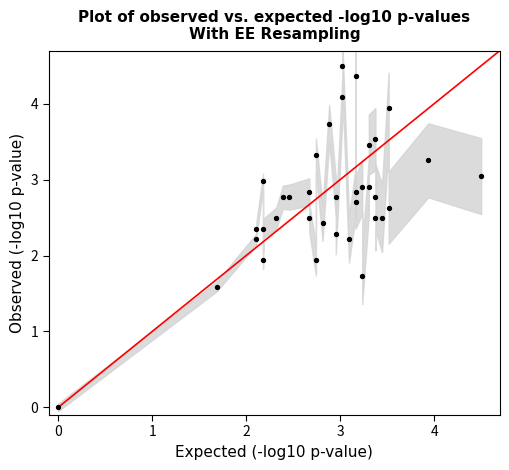

What is the range of Y values (max minus min)?

4.5